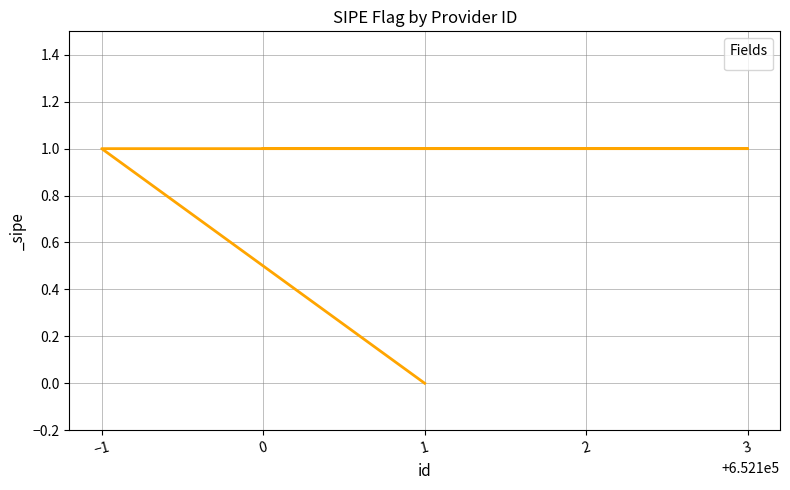

List the labels in order of value, largest first.

−1, 2, 3, 0, 1